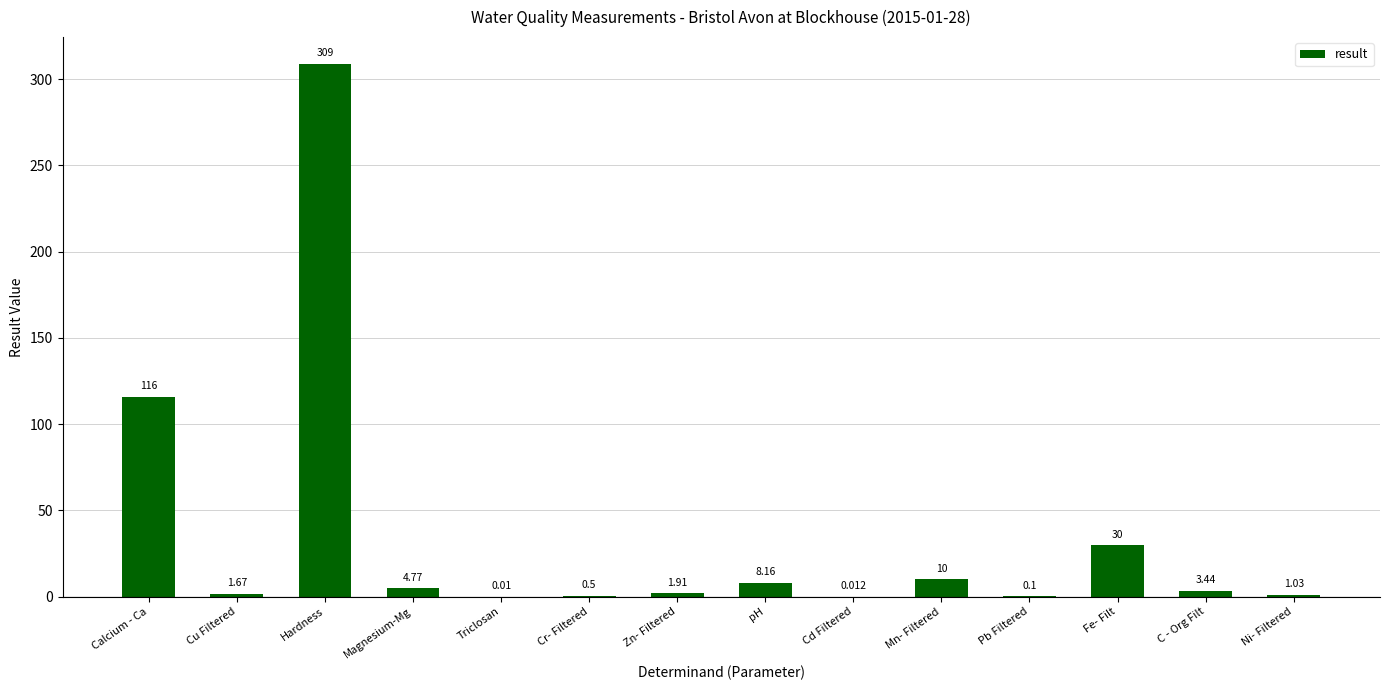

Where does the data first go above 3?

Calcium - Ca